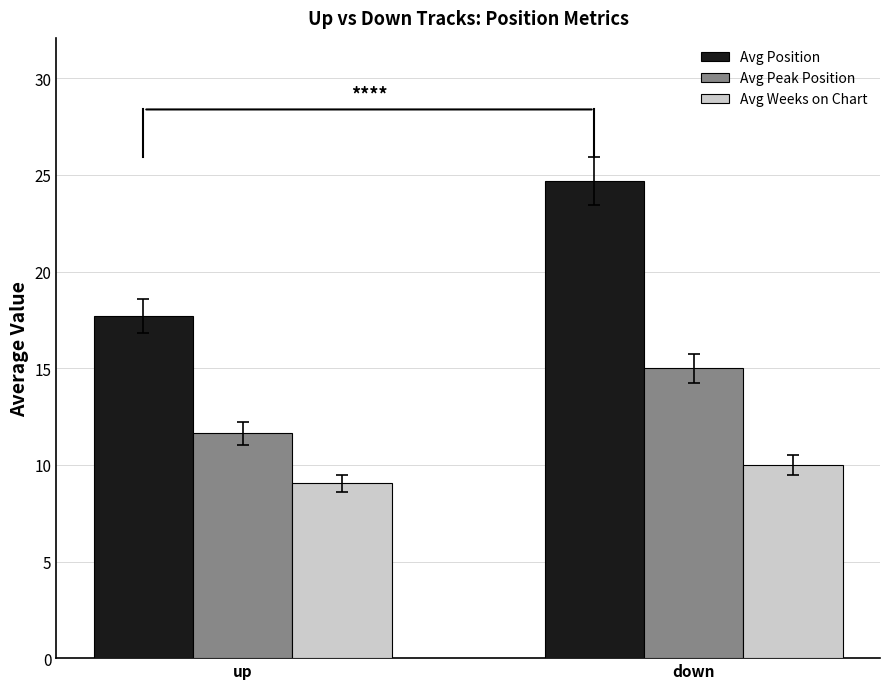

Is it true that Avg Position equals 6.8 at down?

False